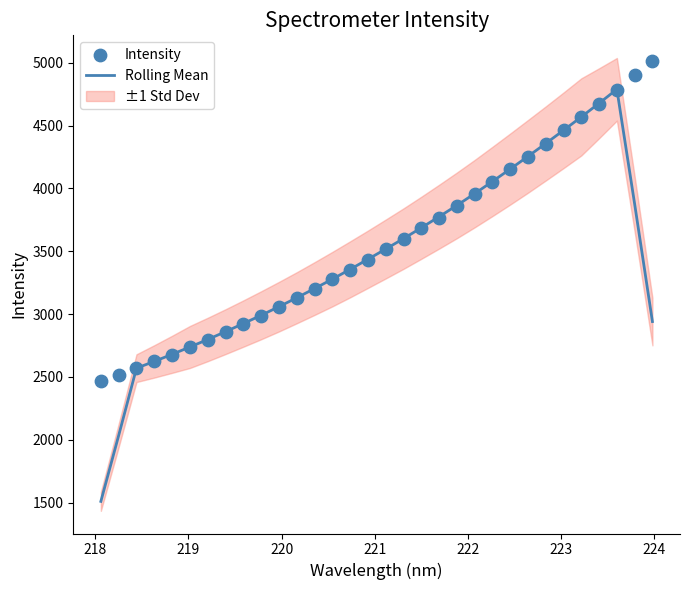

Which series contains the lowest Y value?

Rolling Mean